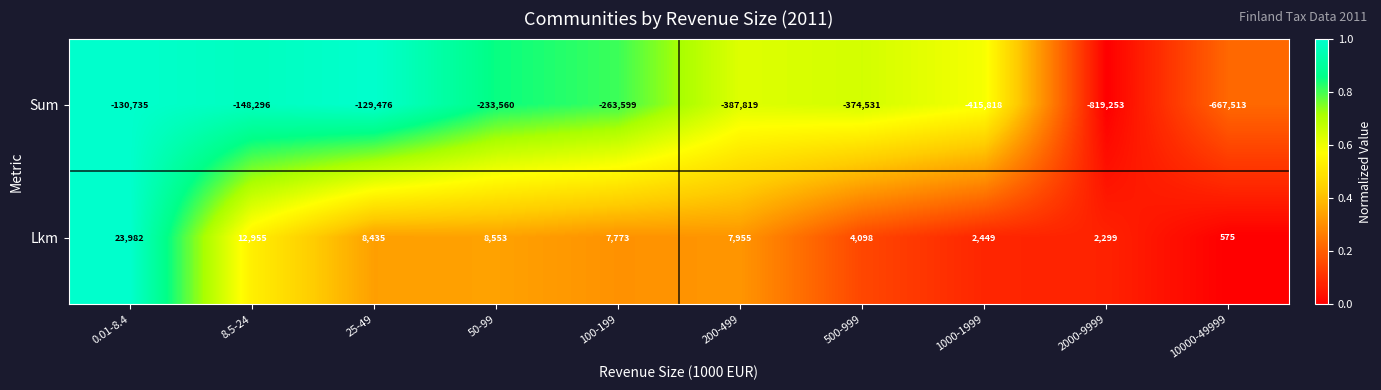

What is the difference between the highest and lowest values at 2000-9999?

821552